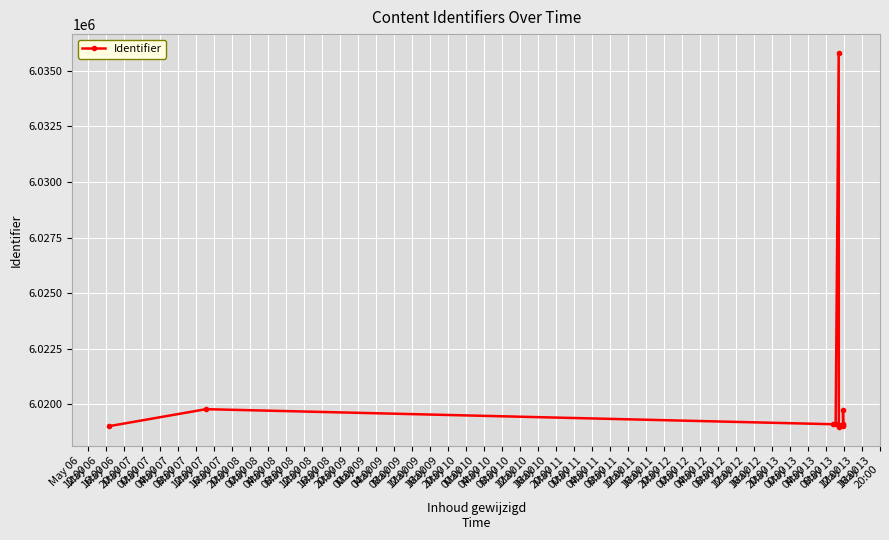

How many values are below 6019099?

6